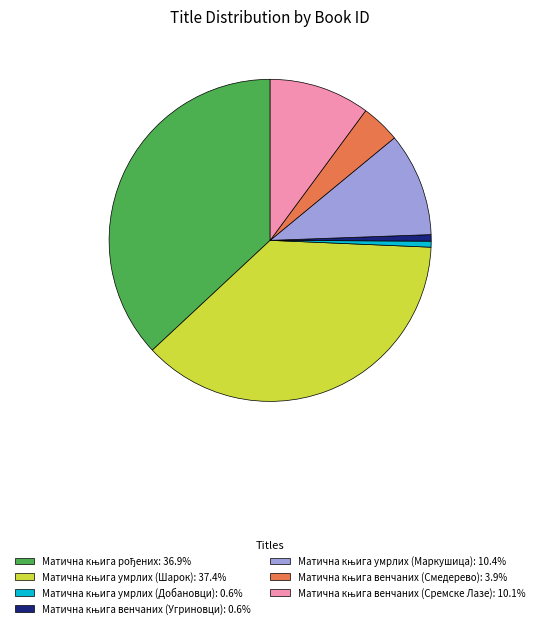

Is there any slice that represents more than half of the pie?

No